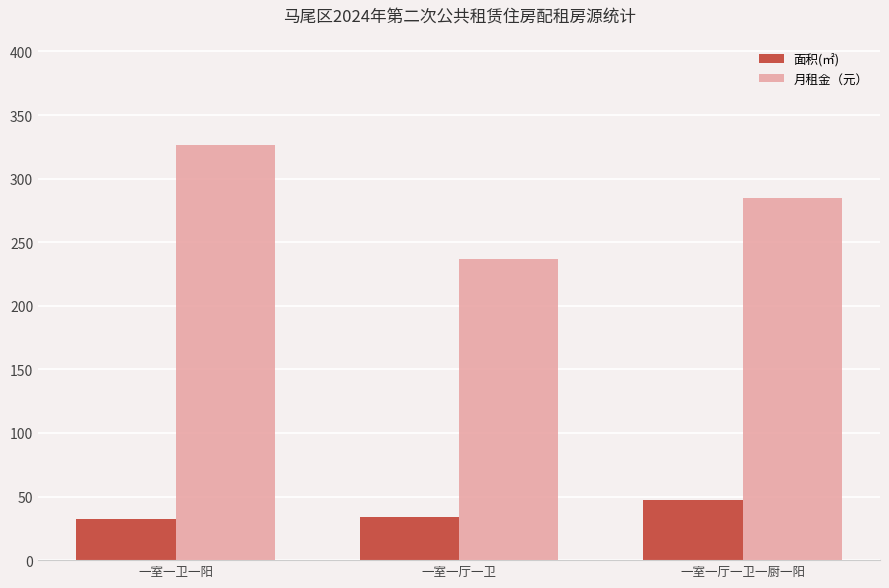

What is the spread (max minus min) of values at 一室一厅一卫一厨一阳?

237.4